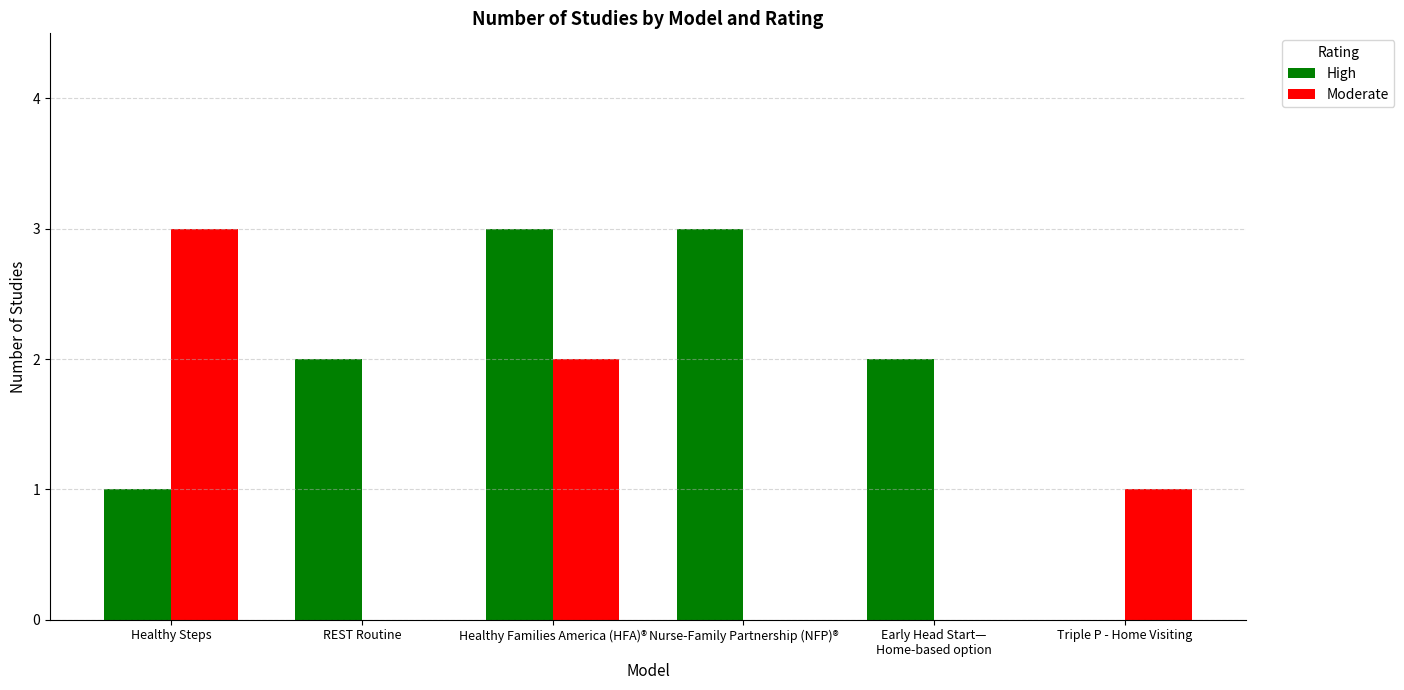

How many groups of bars are there?

6